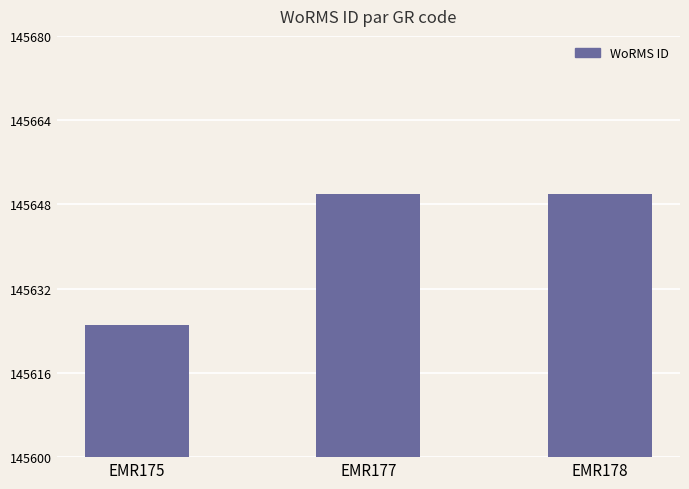

How many values are between 145625 and 145650?

3